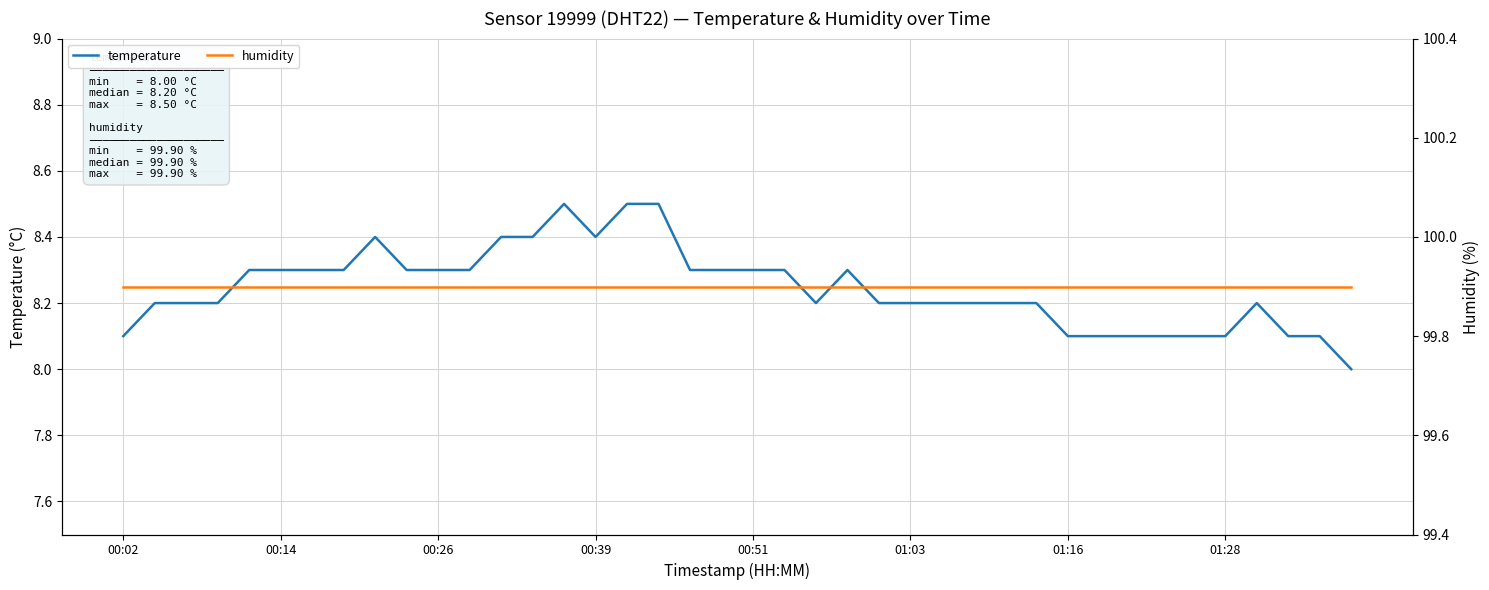

At which category is the sum across all series the highest?

14